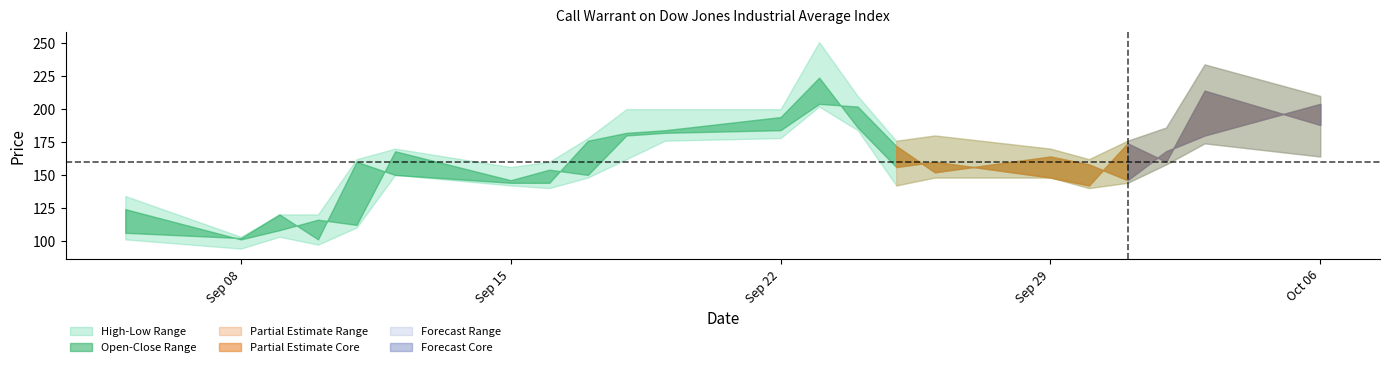

What is the minimum value for Open?

101